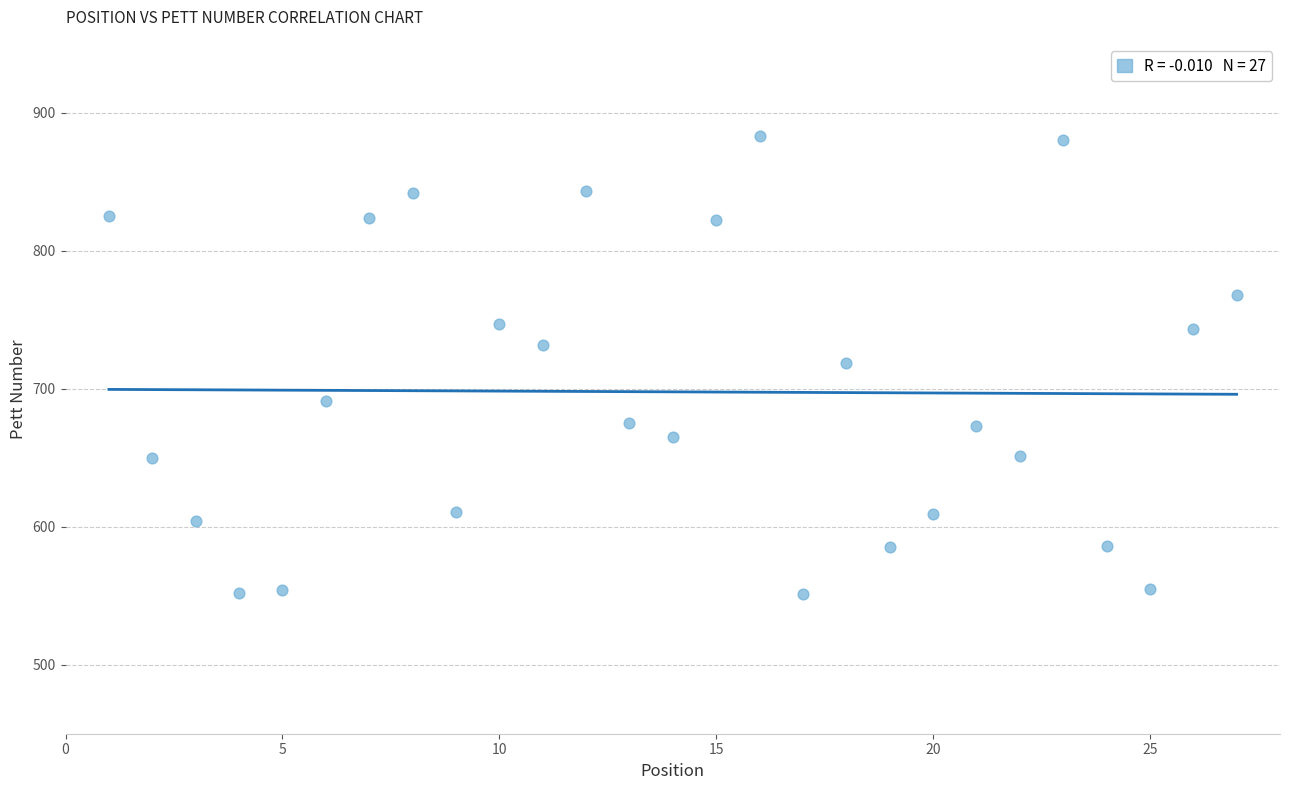

What is the range of X values (max minus min)?

26